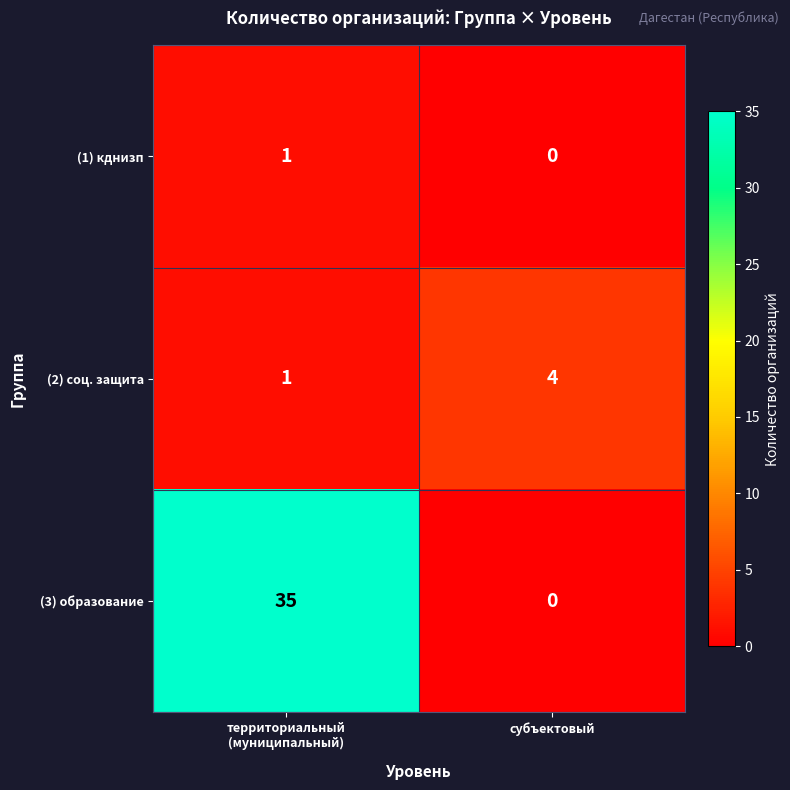

Reading right to left, what are all the values shown in this chart?

(1) кднизп: 0	1
(2) соц. защита: 4	1
(3) образование: 0	35